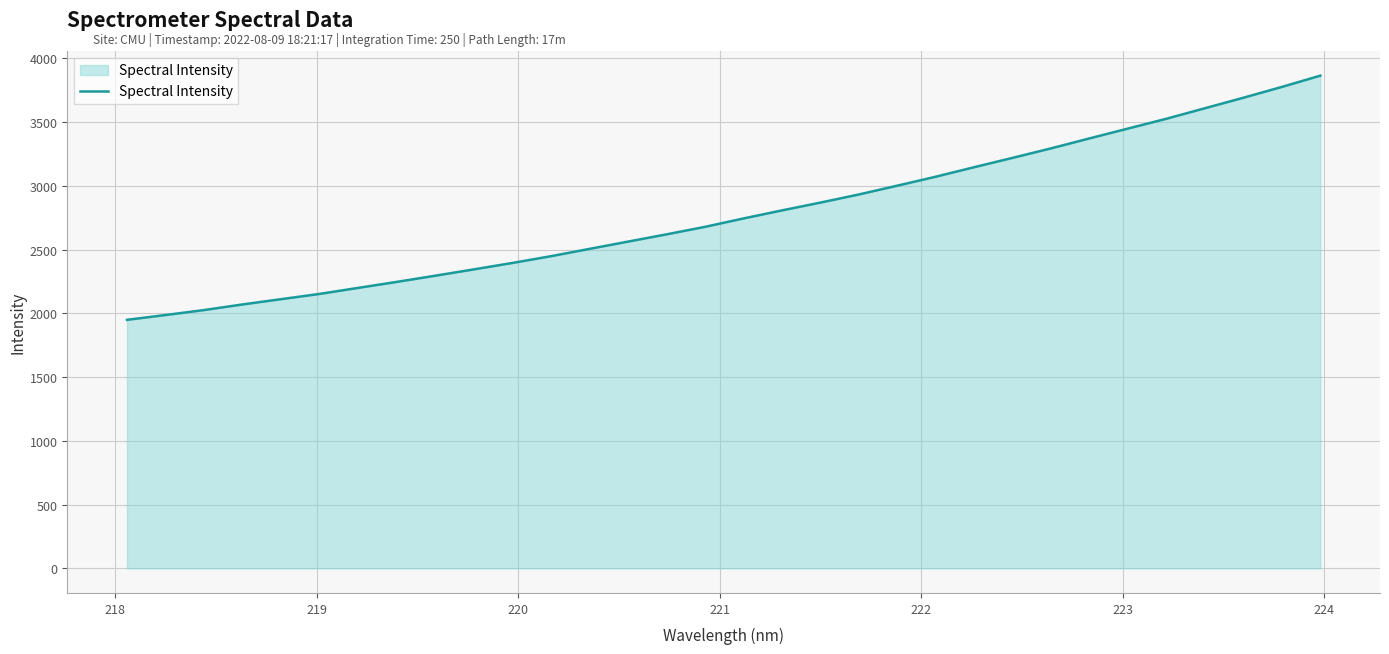

What is the minimum value shown in the chart?

1949.2